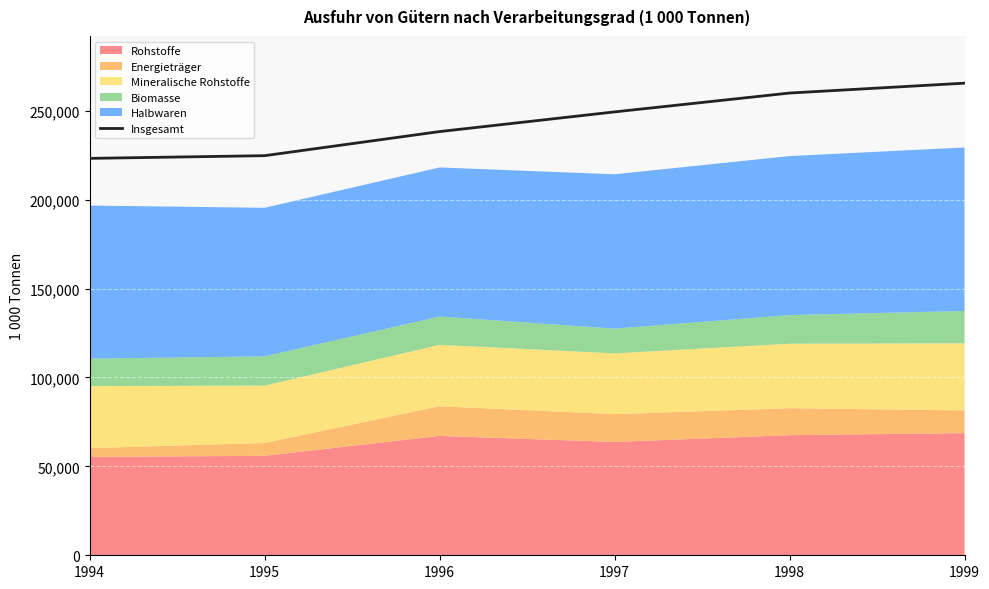

What is the value of the 6th point from the left?

265475.7